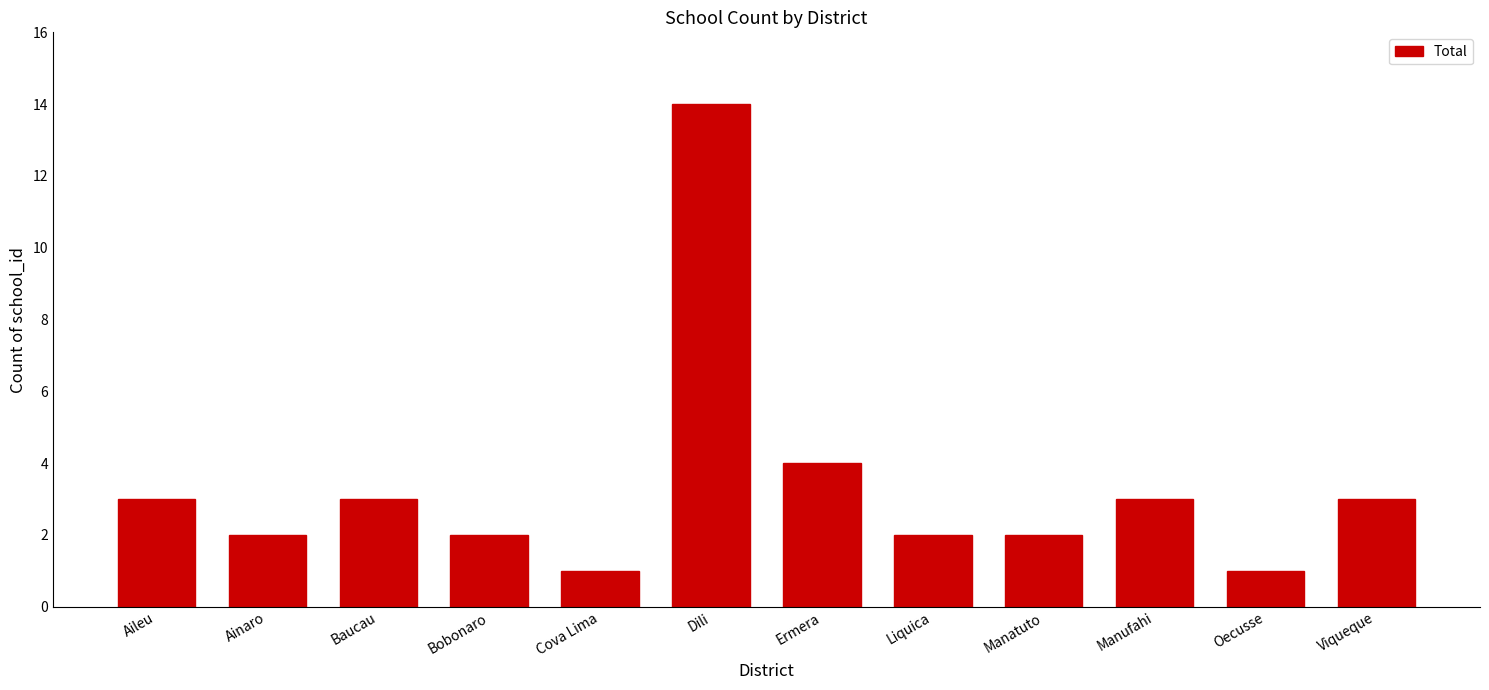

What is the average value?

3